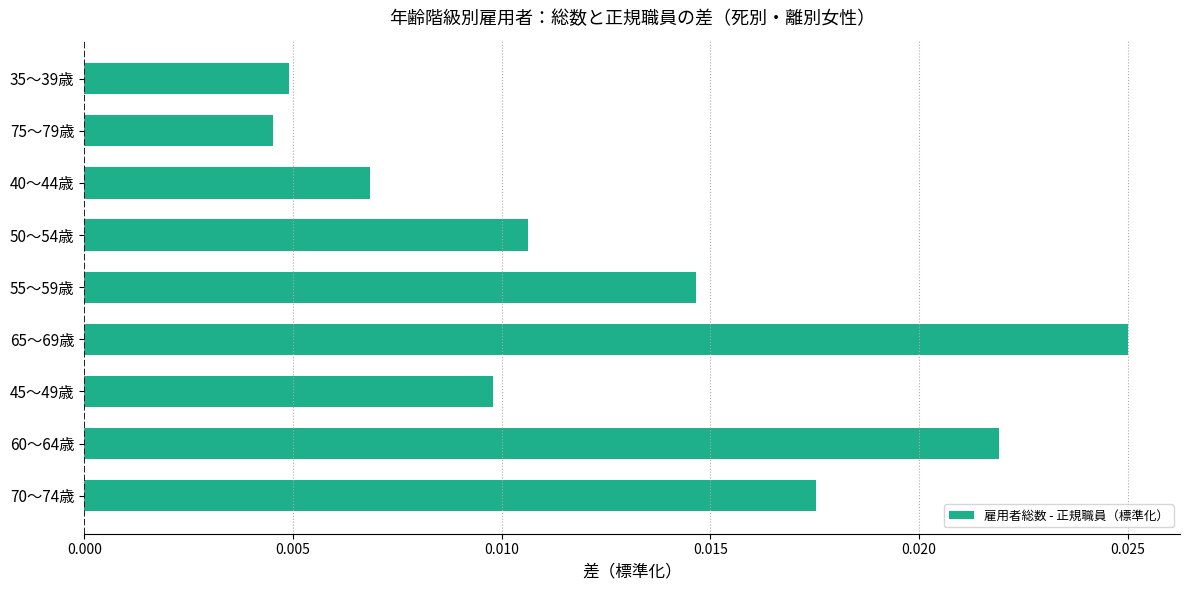

List the labels in order of value, largest first.

65～69歳, 60～64歳, 70～74歳, 55～59歳, 50～54歳, 45～49歳, 40～44歳, 35～39歳, 75～79歳